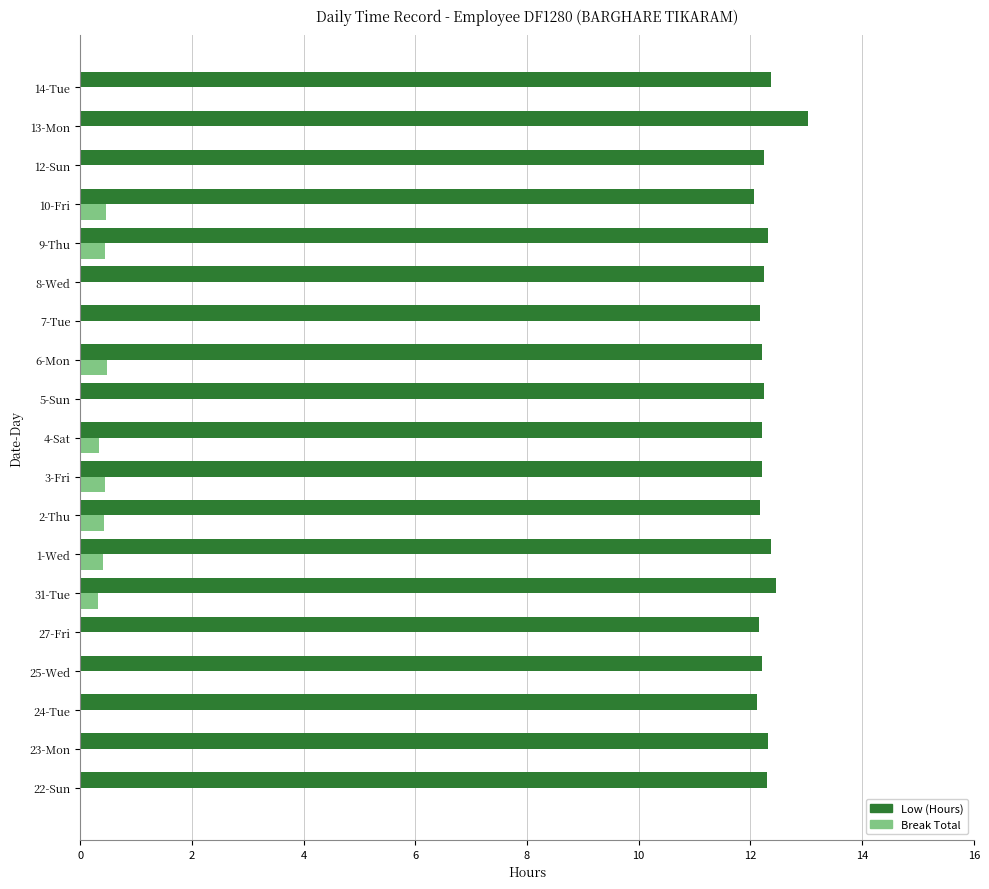

What is the sum of all Break Total values?

3.3